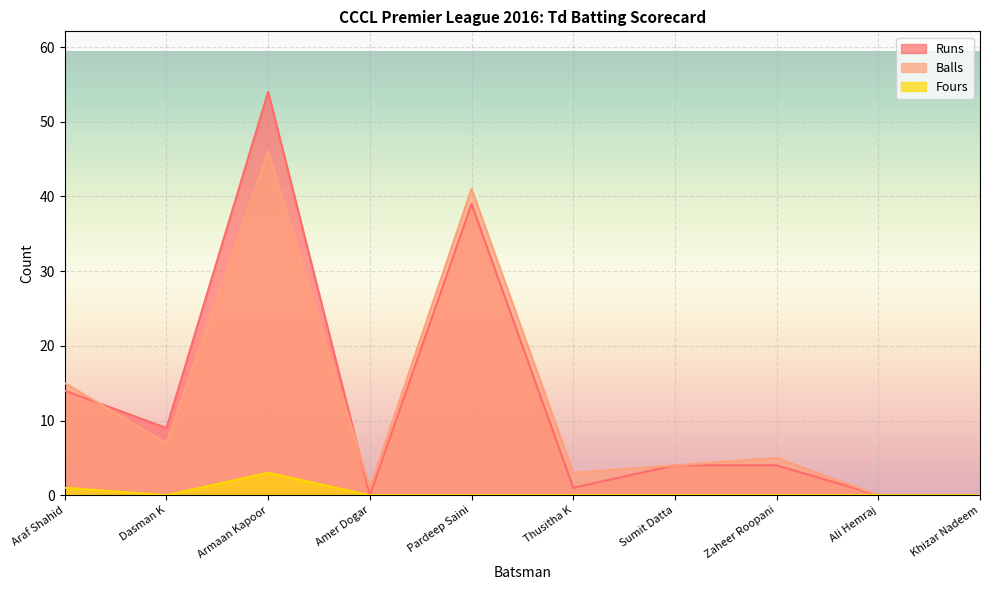

What are all the series names shown in the legend?

Runs, Balls, Fours